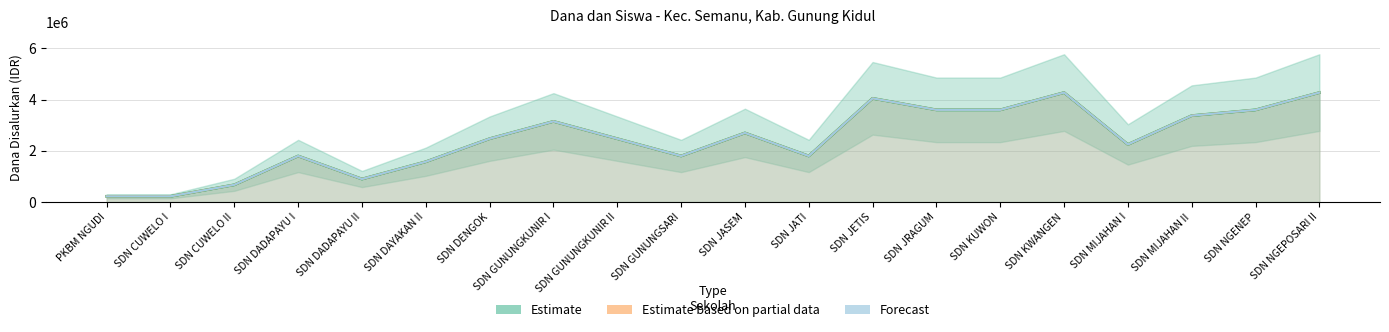

Reading left to right, extract all data points from this chart.

Estimate (Dana Disalurkan): 225000	225000	675000	1800000	900000	1575000	2475000	3150000	2475000	1800000	2700000	1800000	4050000	3600000	3600000	4275000	2250000	3375000	3600000	4275000
Estimate based on partial data (Dana Pemberian): 225000	225000	675000	1800000	900000	1575000	2475000	3150000	2475000	1800000	2700000	1800000	4050000	3600000	3600000	4275000	2250000	3375000	3600000	4275000
Forecast (Siswa Disalurkan): 225000	225000	675000	1800000	900000	1575000	2475000	3150000	2475000	1800000	2700000	1800000	4050000	3600000	3600000	4275000	2250000	3375000	3600000	4275000